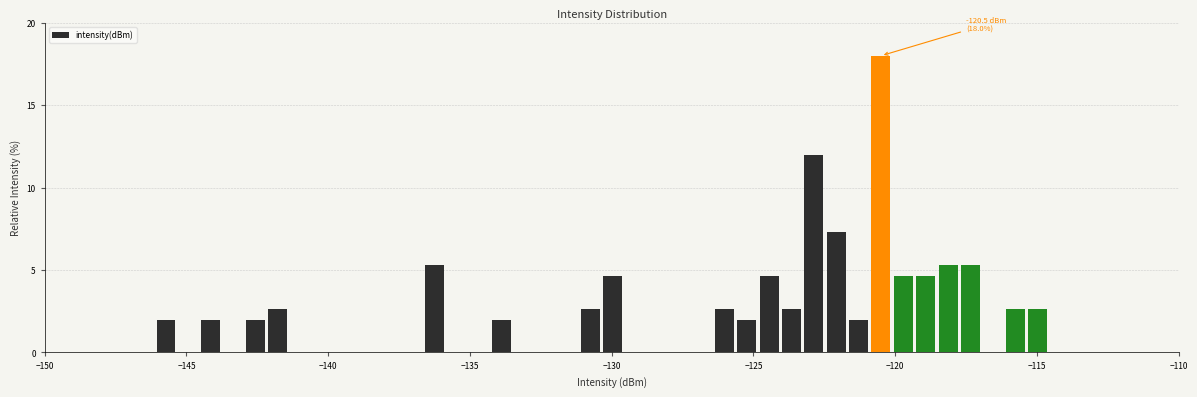

Read against the x-axis, roughly where is the centre of the tallest bar?

-120.5